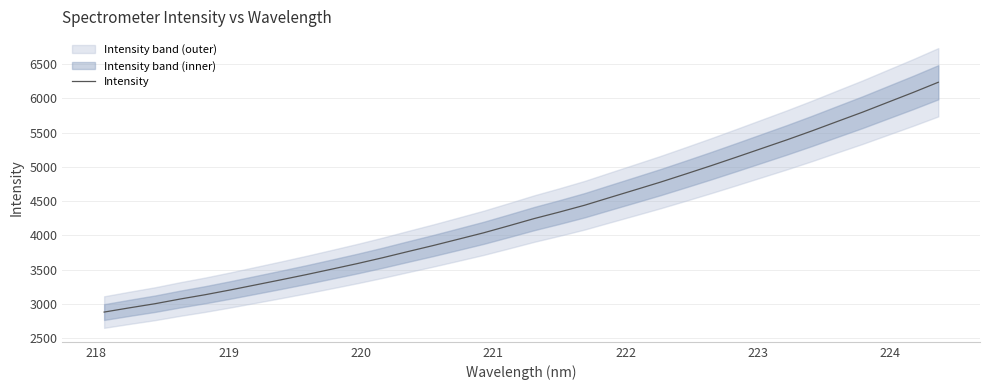

What is the highest value of the Intensity series?

6235.5